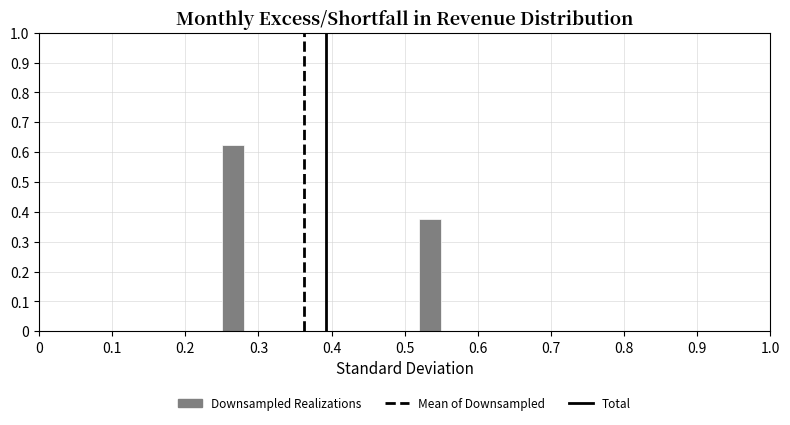

Read against the x-axis, roughly where is the centre of the tallest bar?

0.27